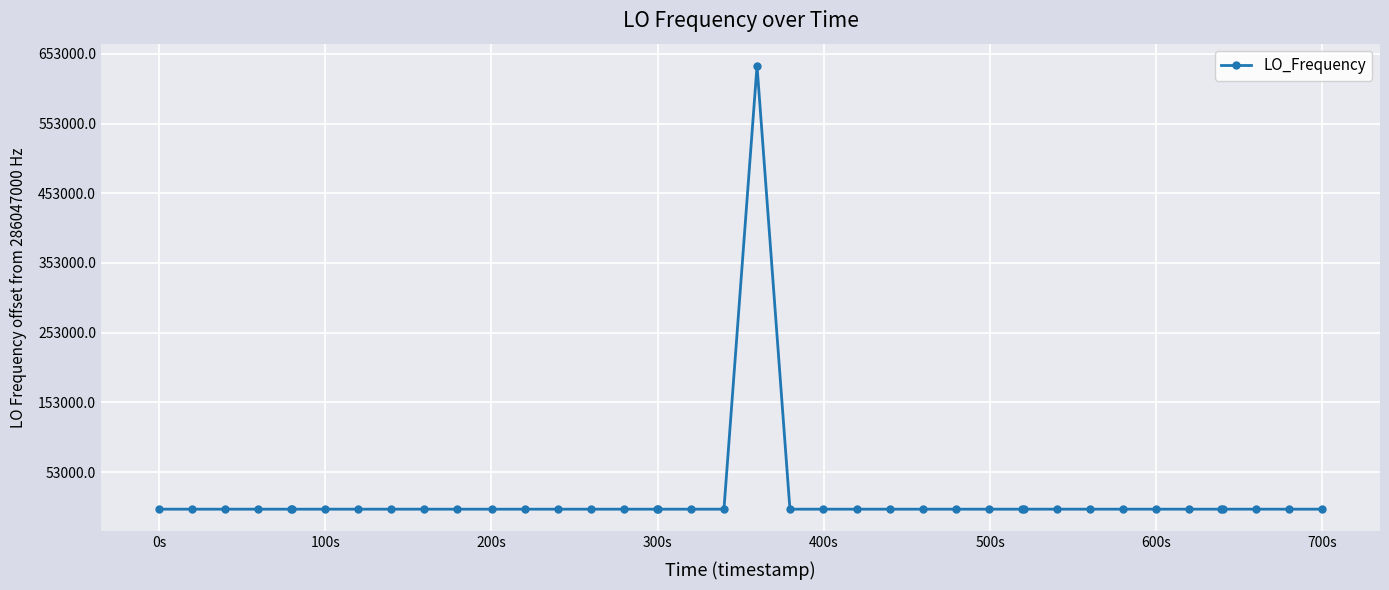

Is this an area chart (filled region under the line)?

No